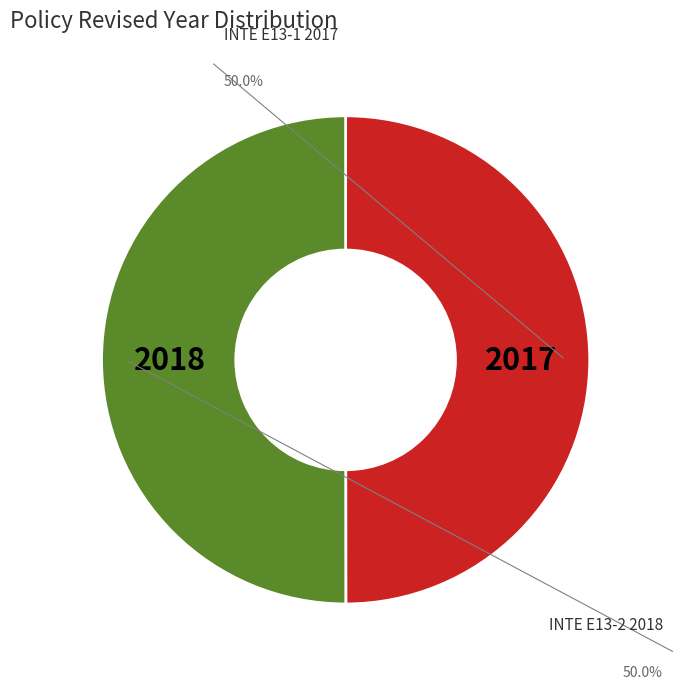

How many segments does this pie chart have?

2